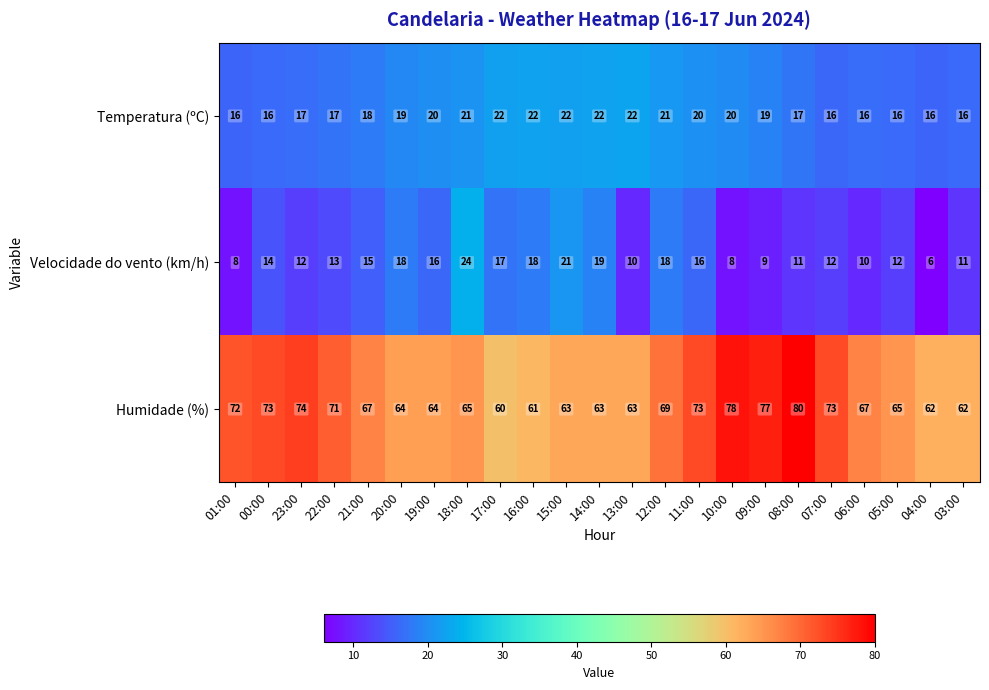

True or false: Humidade (%) has a value of 83 at 14:00.

False